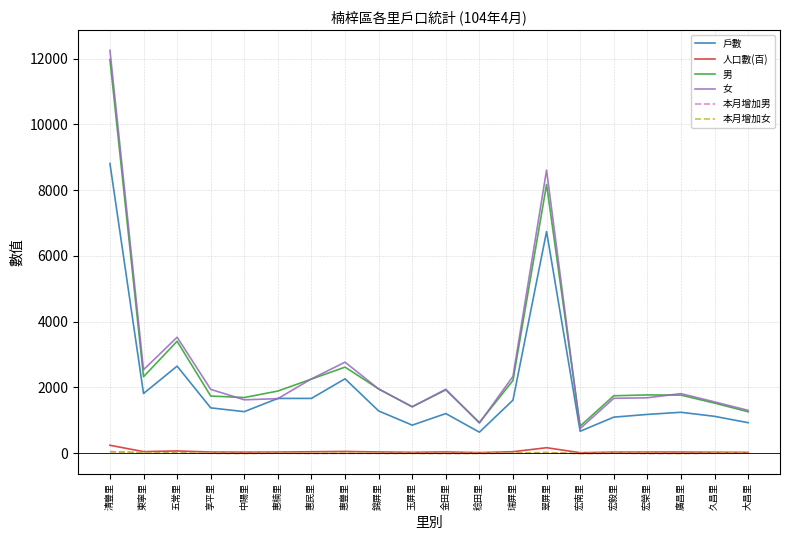

Which series has the largest range (max minus min)?

女